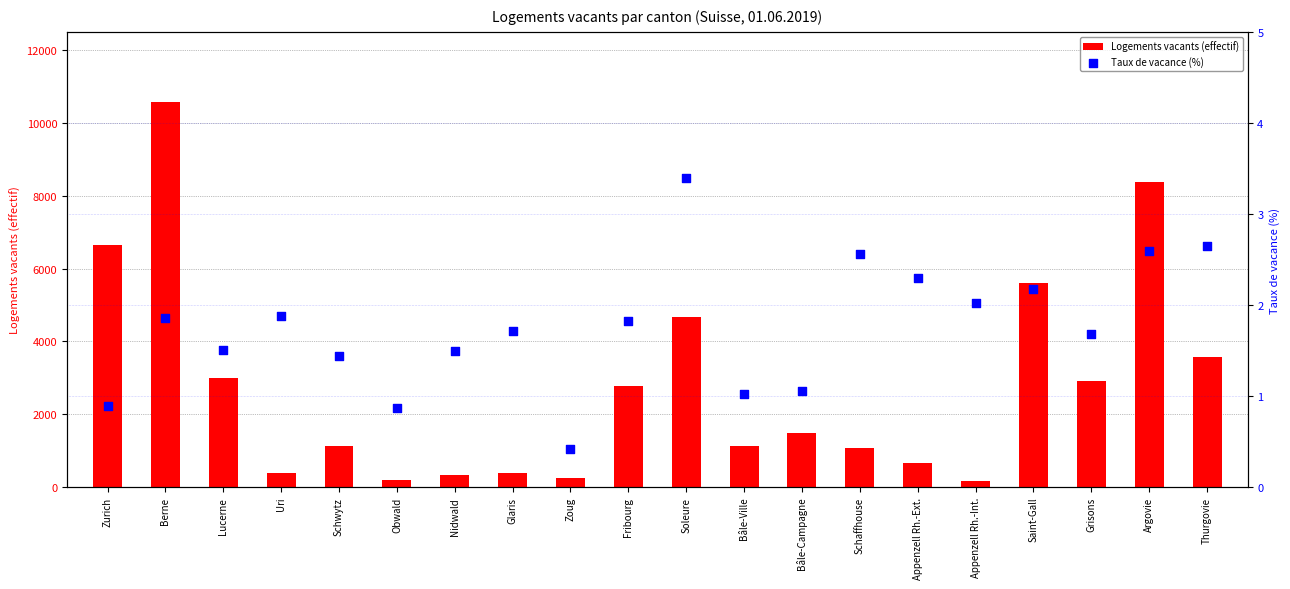

Which series has the largest total across all categories?

Logements vacants (effectif)